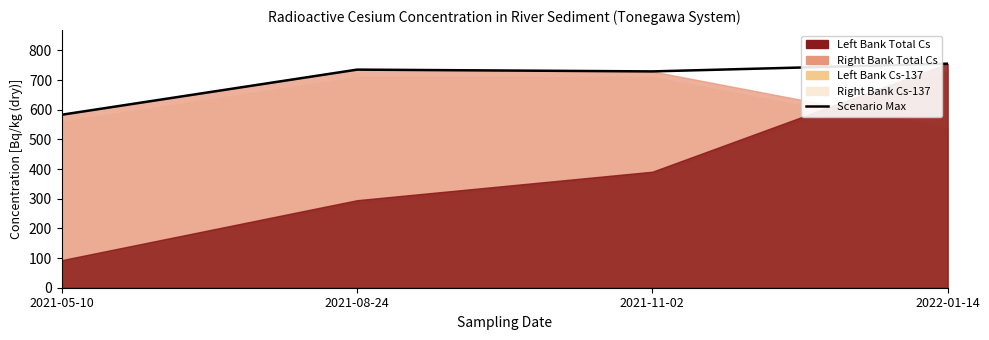

True or false: the data shows 982 at 2022-01-14.

False